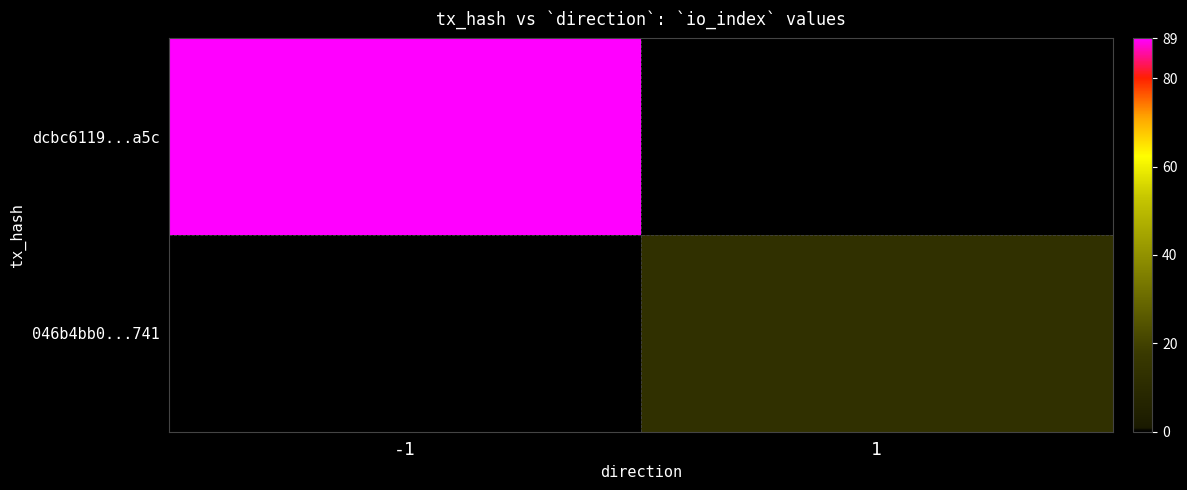

What is the smallest value displayed?

13.0